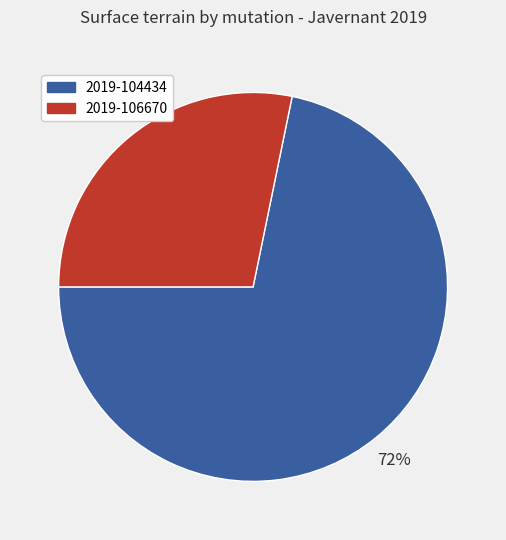

To the nearest percent, what is the combined percentage of 2019-104434 and 2019-106670?

100%